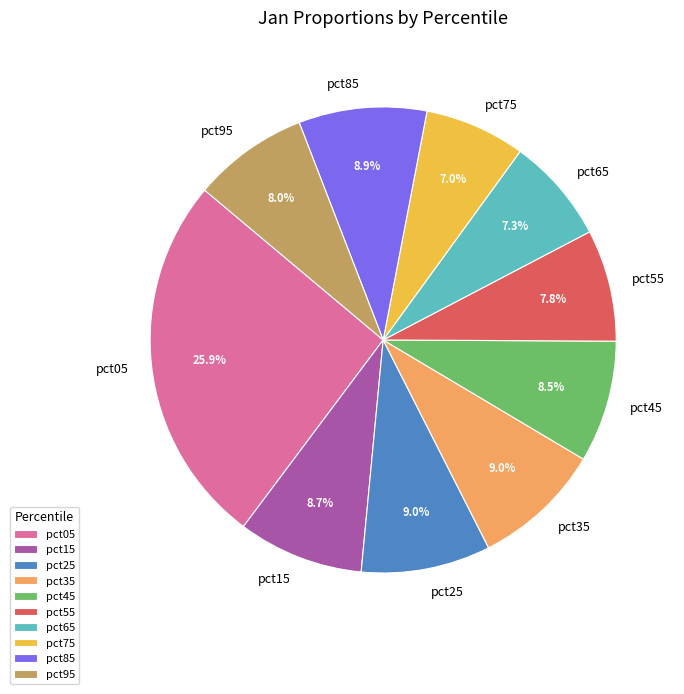

To the nearest percent, what is the difference between the largest and smallest slice percentages?

19%